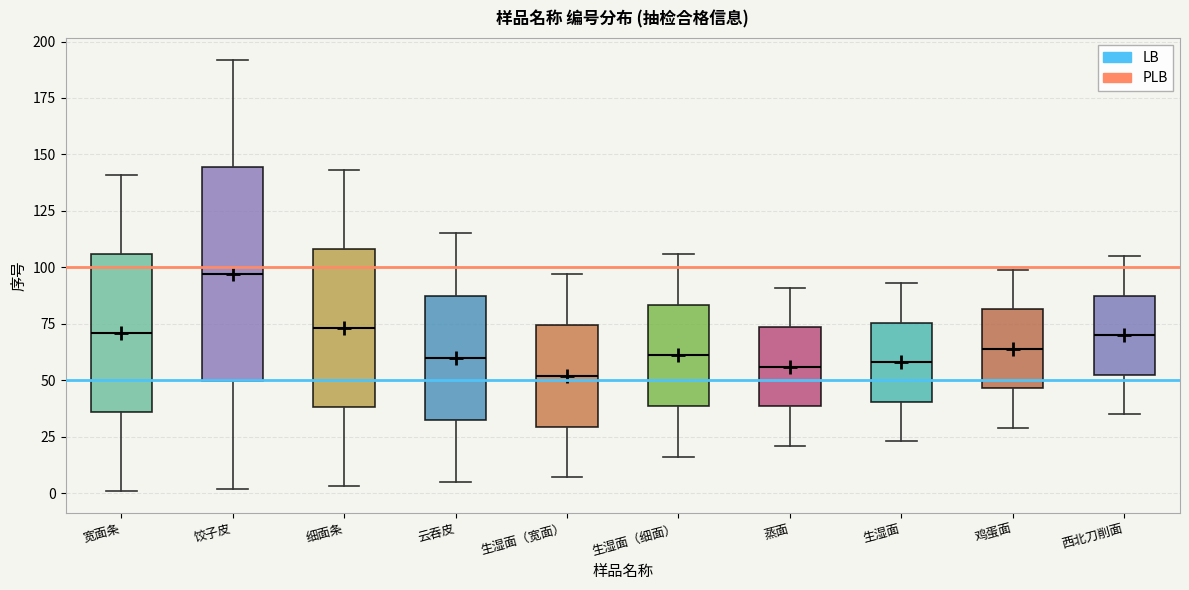

Which box is the tallest, from its lower edge to its upper edge?

饺子皮